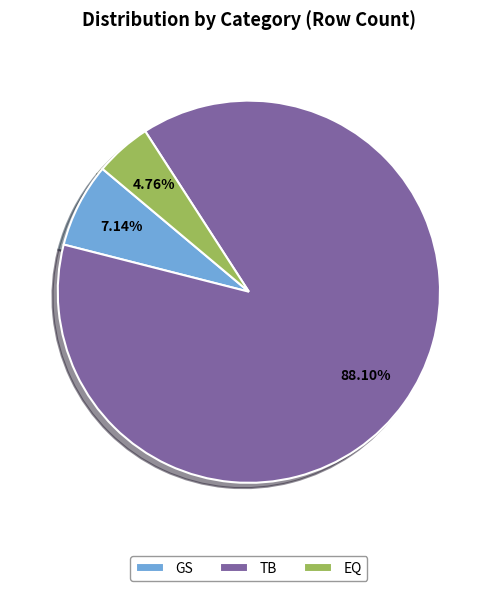

To the nearest percent, what is the average slice percentage?

33%